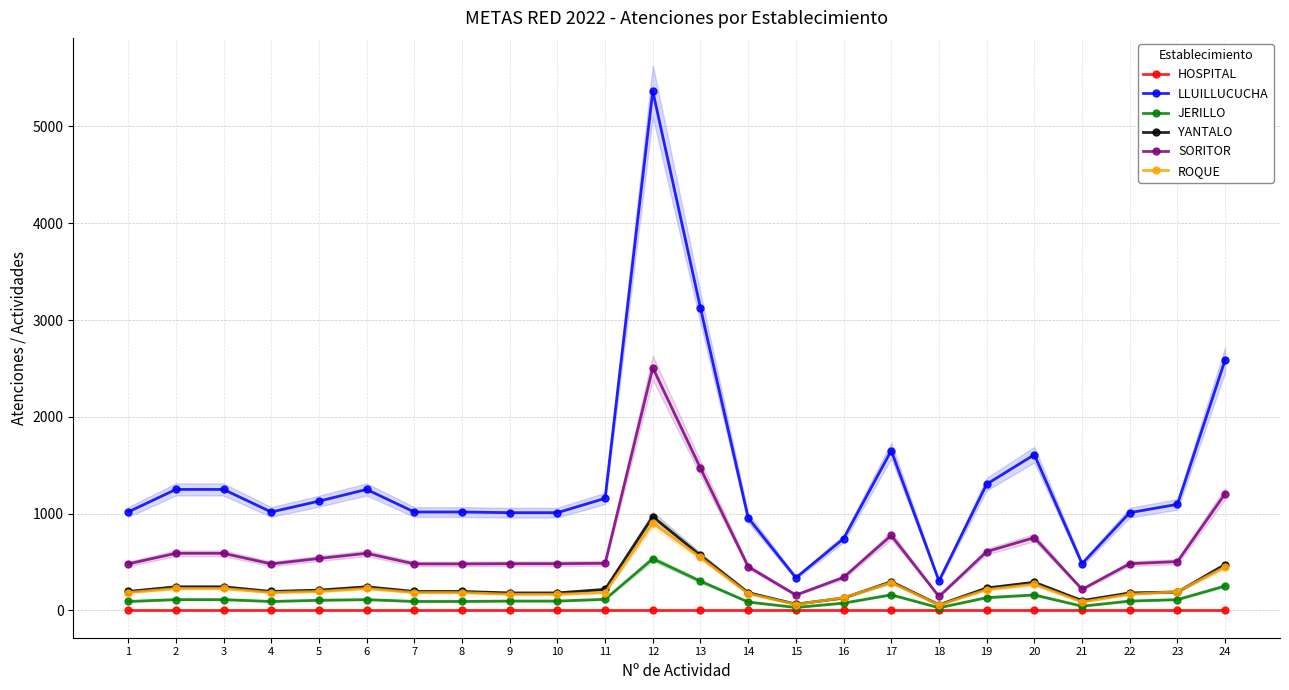

Which label corresponds to the largest value in the chart?

12